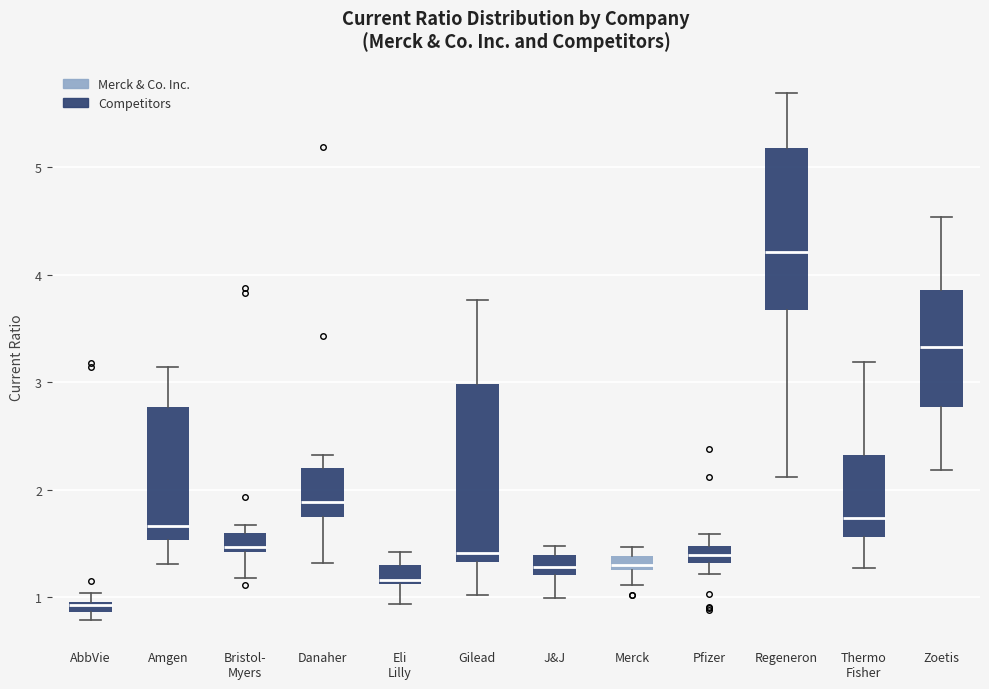

Where does the median line of the box for Regeneron sit on the y-axis? The values are not printed on the chart, so give them approximately, as read against the axis.

4.2